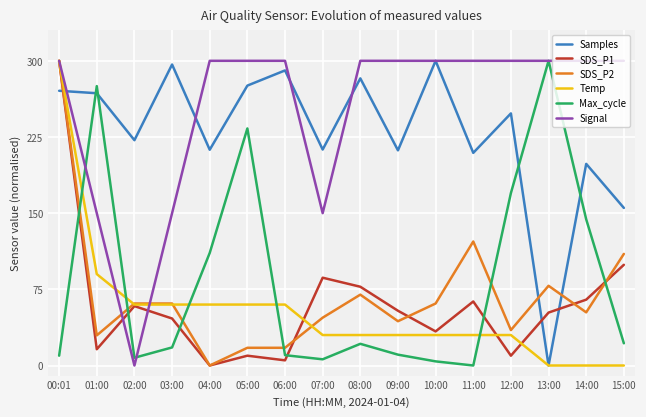

At which label does Max_cycle first exceed 21?

01:00